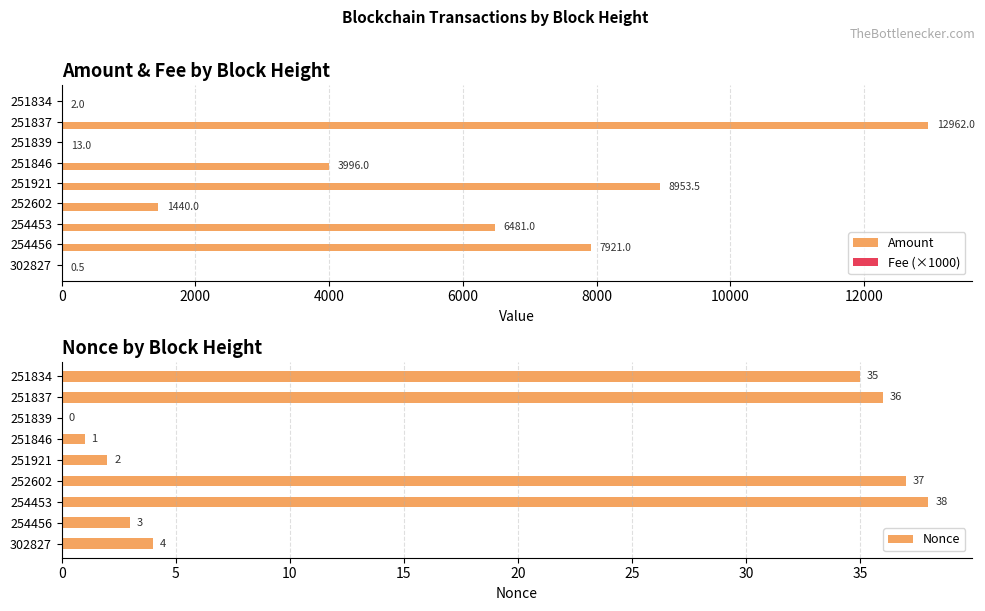

List the series in order of their peak value, highest first.

Amount, Nonce, Fee (×1000)